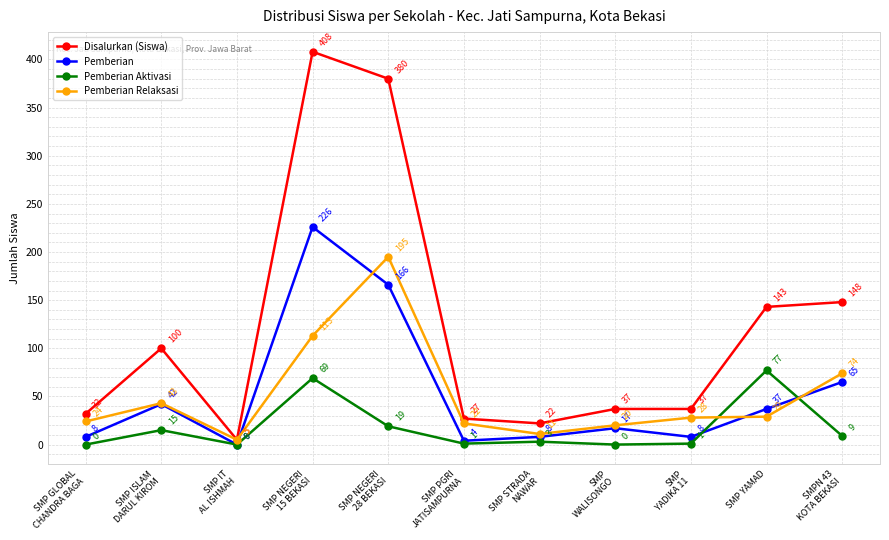

What are all the series names shown in the legend?

Disalurkan (Siswa), Pemberian, Pemberian Aktivasi, Pemberian Relaksasi